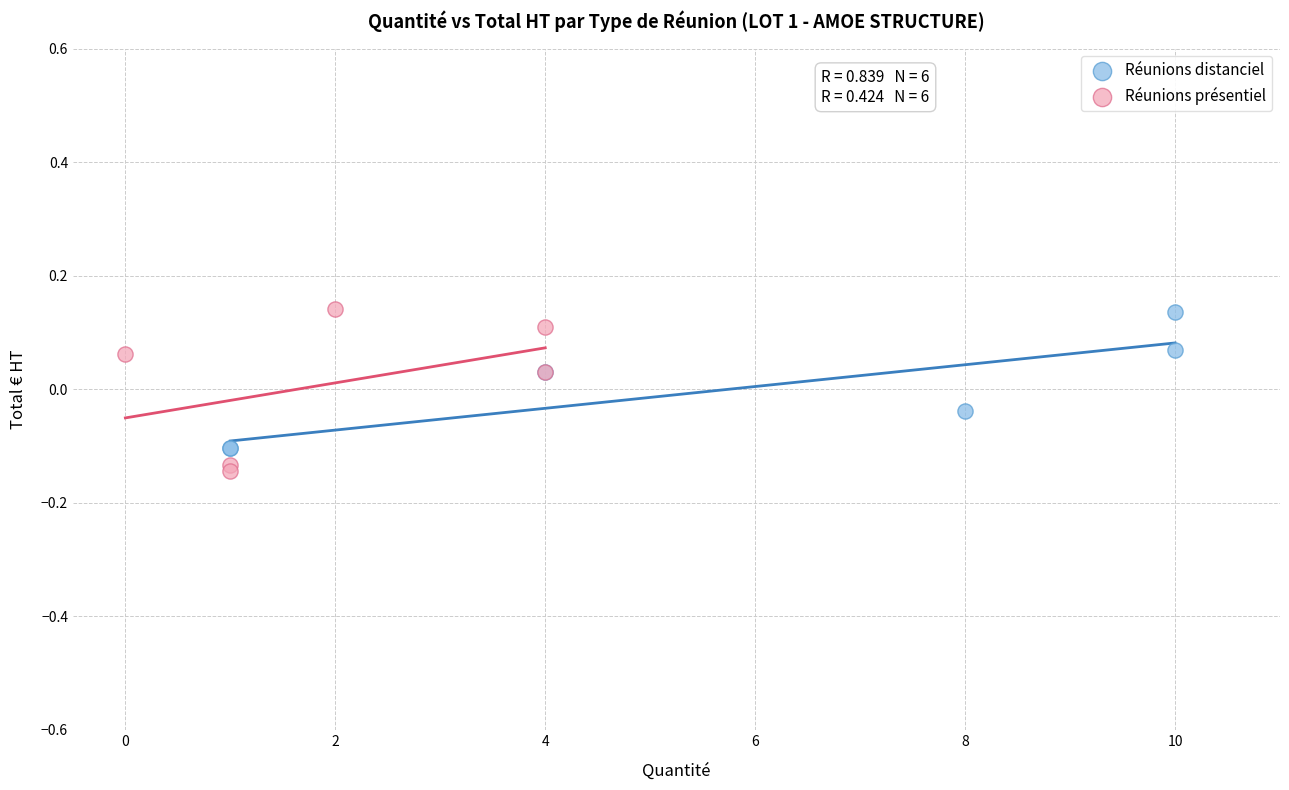

Which series has the largest Y range (max minus min)?

Réunions présentiel